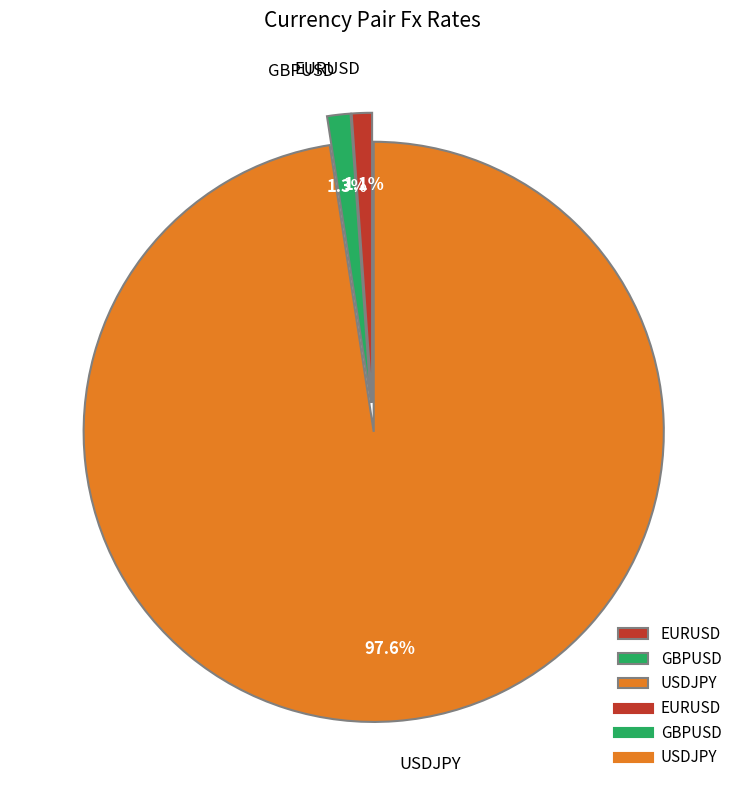

Which category has the biggest portion of the pie?

USDJPY